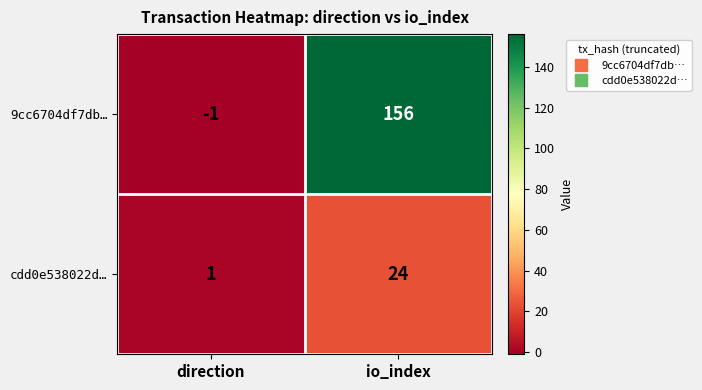

Reading left to right, what are all the values shown in this chart?

9cc6704df7db…: -1	156
cdd0e538022d…: 1	24